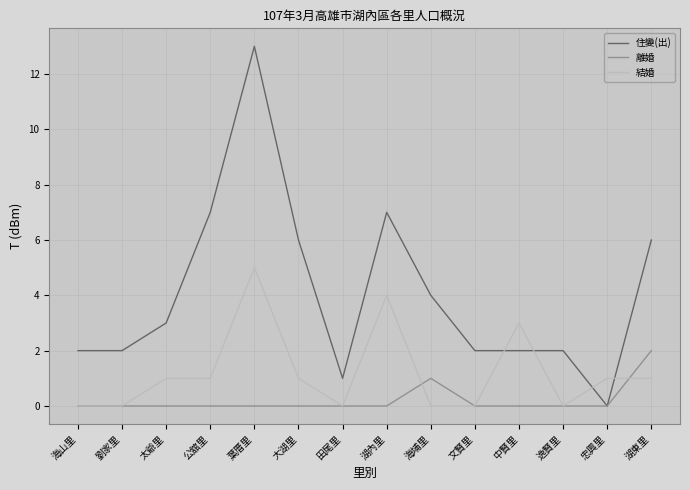

Is it true that 離婚 equals -1 at 葉厝里?

False